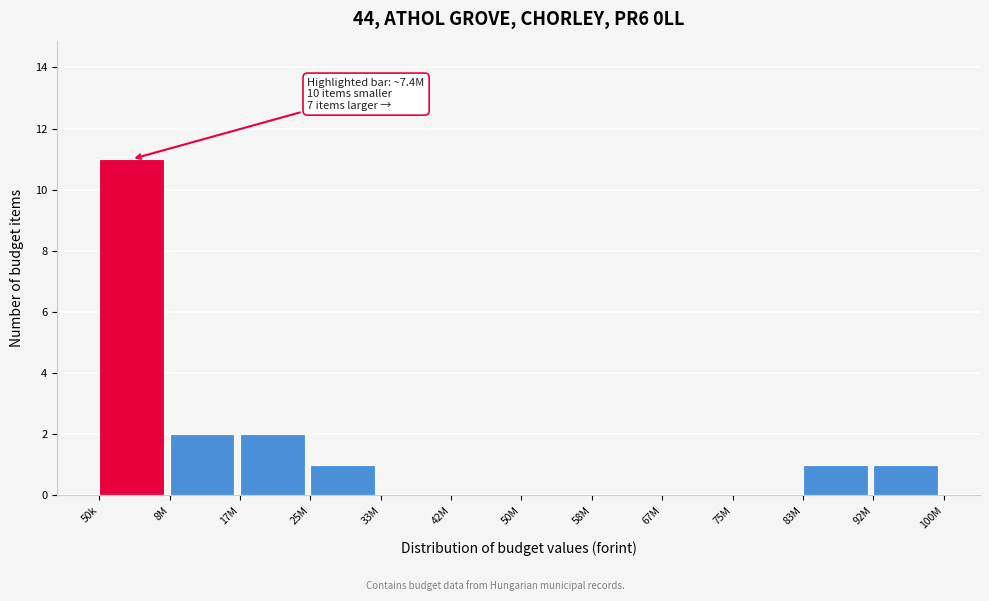

Reading left to right, extract all data points from this chart.

50k=11	8M=2	17M=2	25M=1	33M=0	42M=0	50M=0	58M=0	67M=0	75M=0	83M=1	92M=1